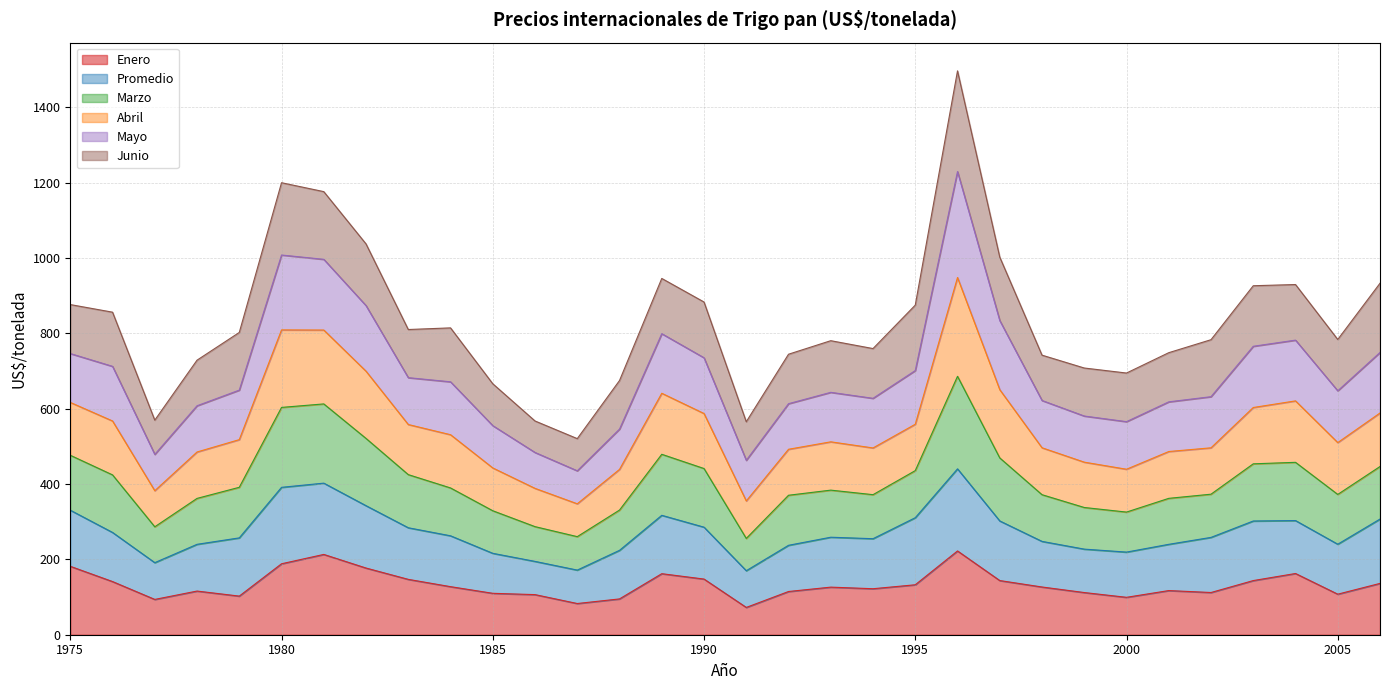

How many values in the Enero series are below 126?

15